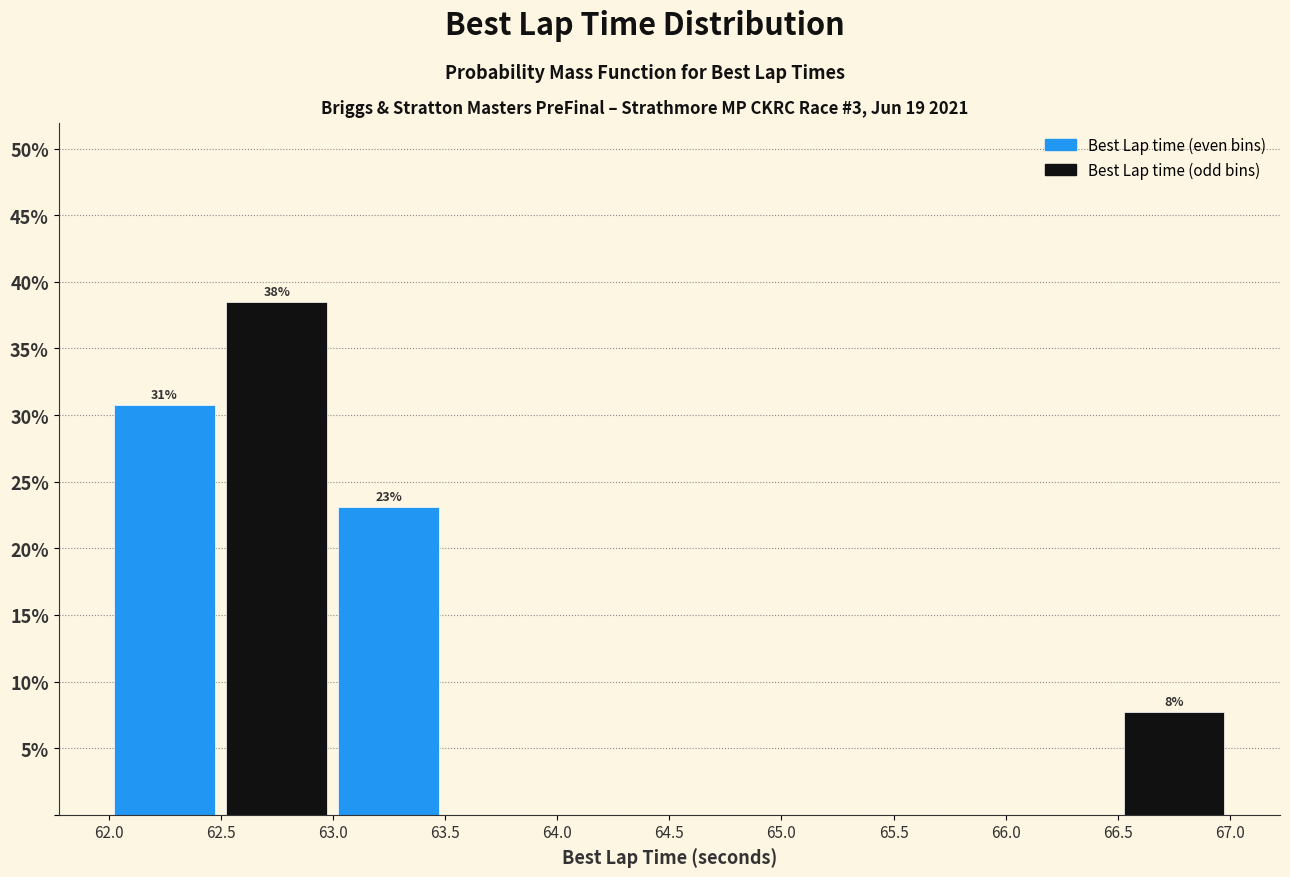

Over which range of the x-axis is the bar tallest?

62.5 to 63.0